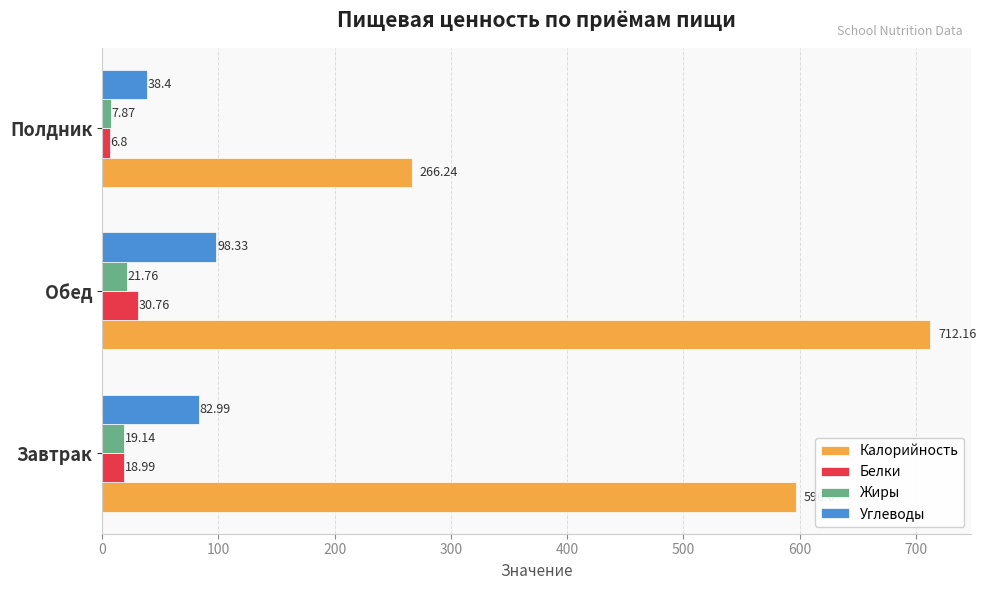

Count the number of data series in this chart.

4